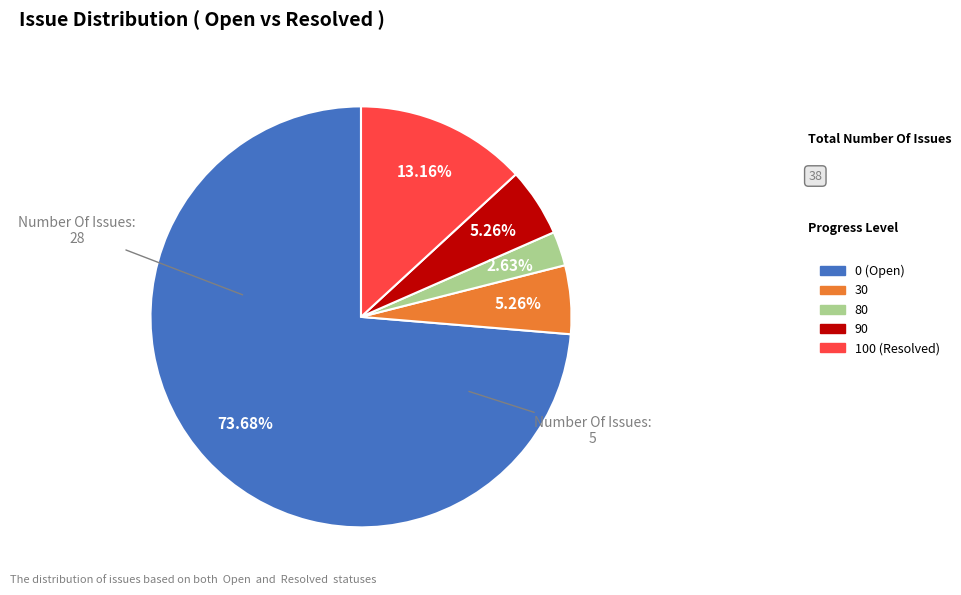

Is there a majority slice in this chart?

Yes